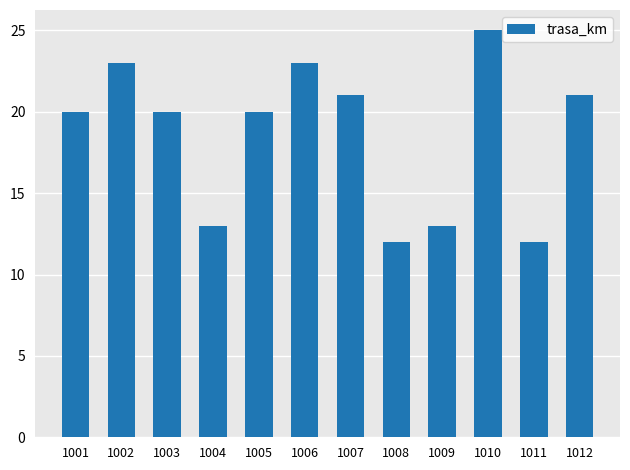

What is the ratio of the value at 1008 to the value at 1009?

0.9